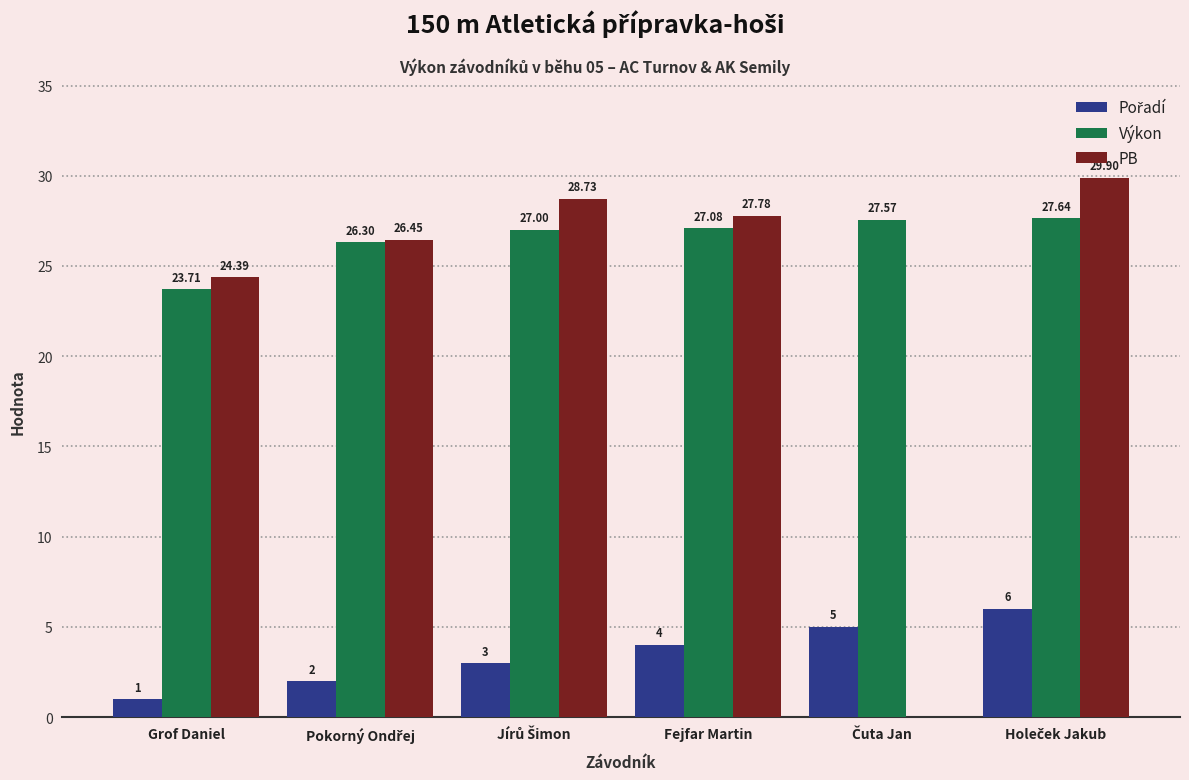

Which series has the largest total across all categories?

Výkon